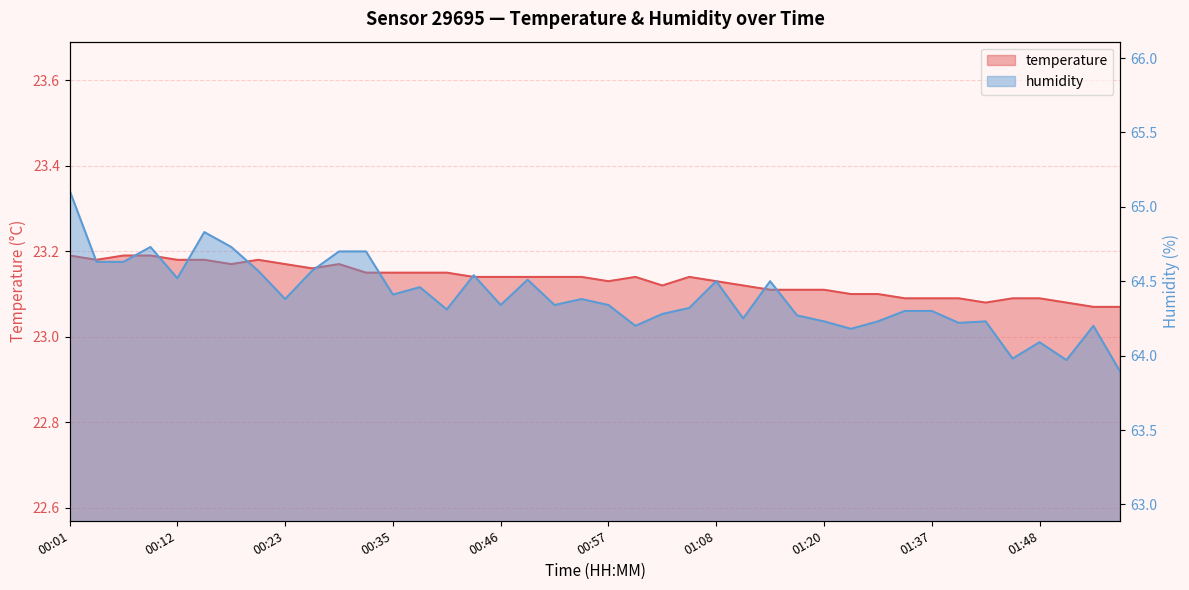

Is it true that humidity equals 19.9 at 01:05?

False